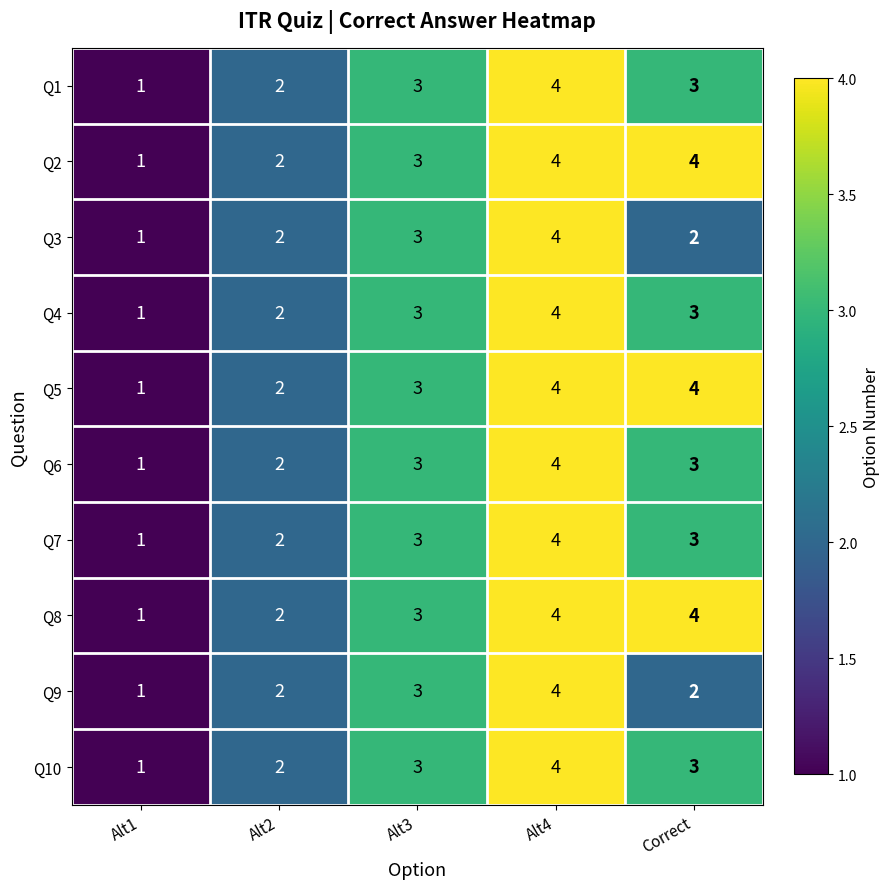

What is the sum of all Q6 values?

13